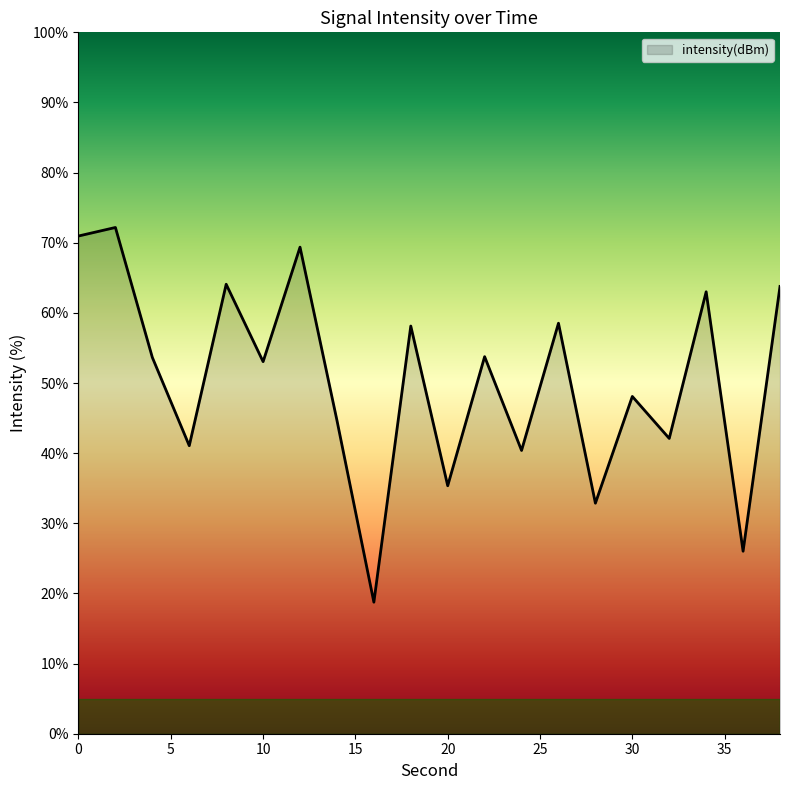

What is the maximum value shown in the chart?

72.2